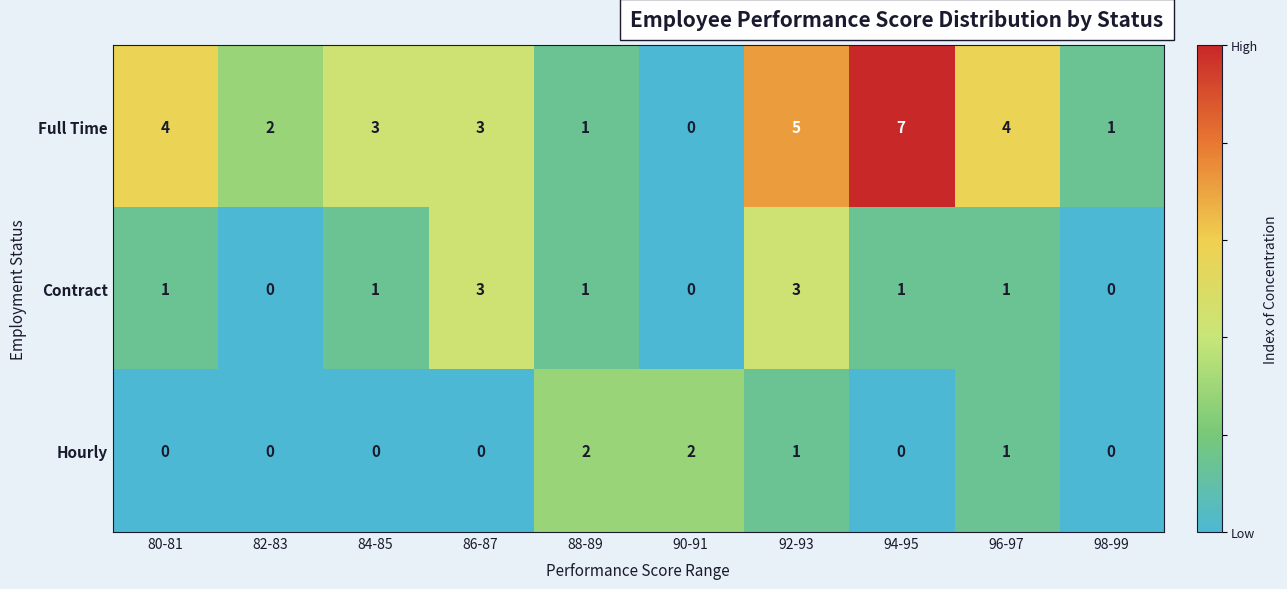

Which label corresponds to the largest value in the chart?

94-95